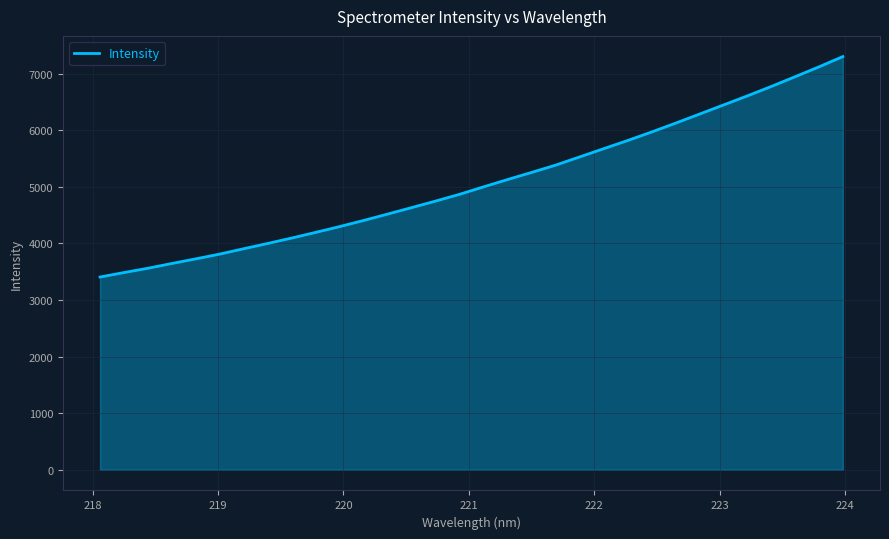

What is the difference between the maximum and minimum values?

3894.9